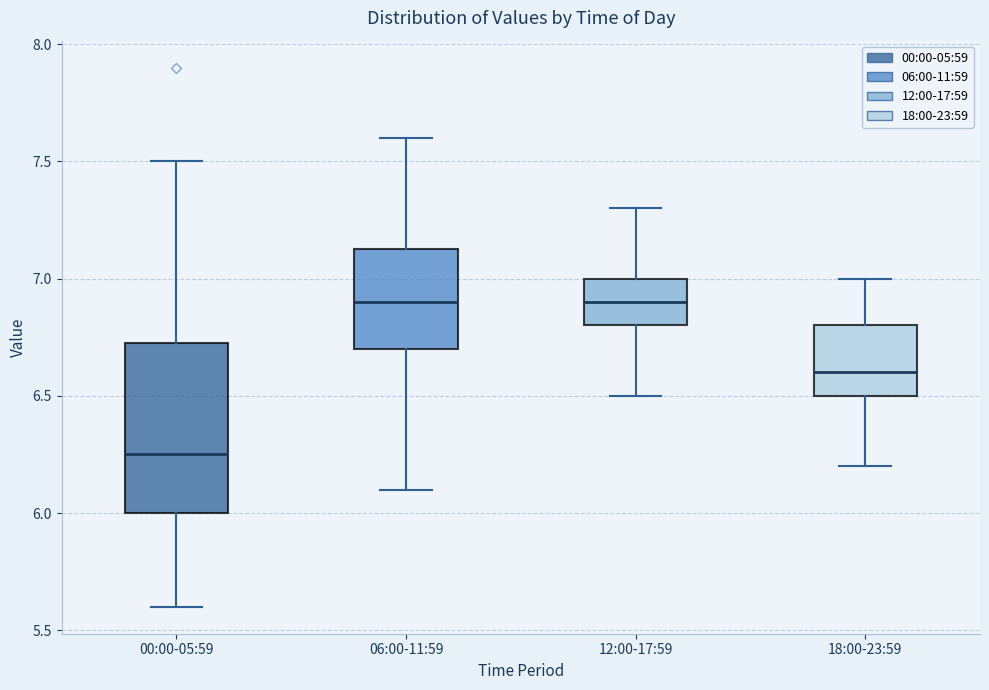

Which box's median line is the lowest?

00:00-05:59